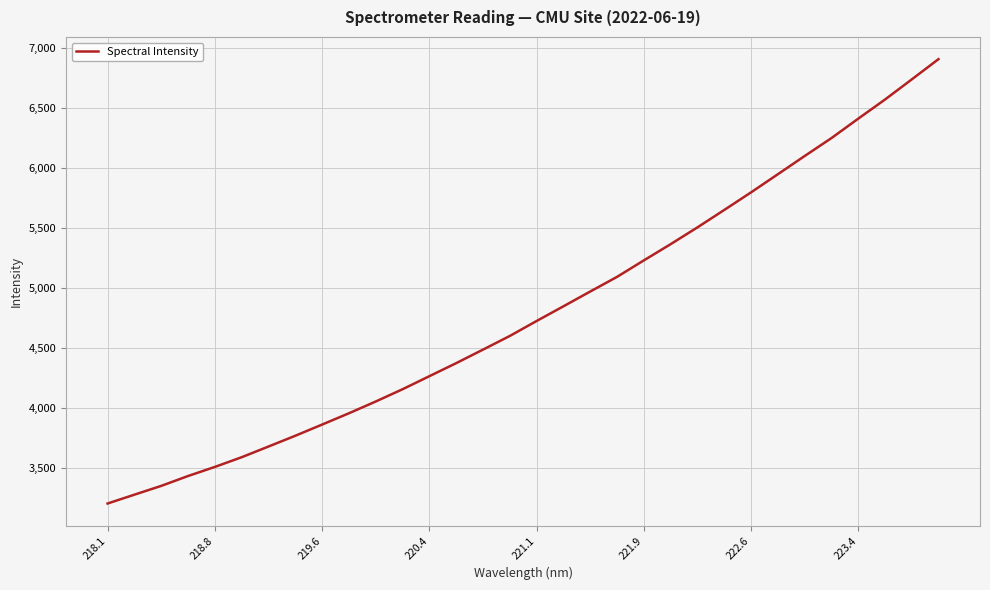

What is the maximum value shown in the chart?

6903.4